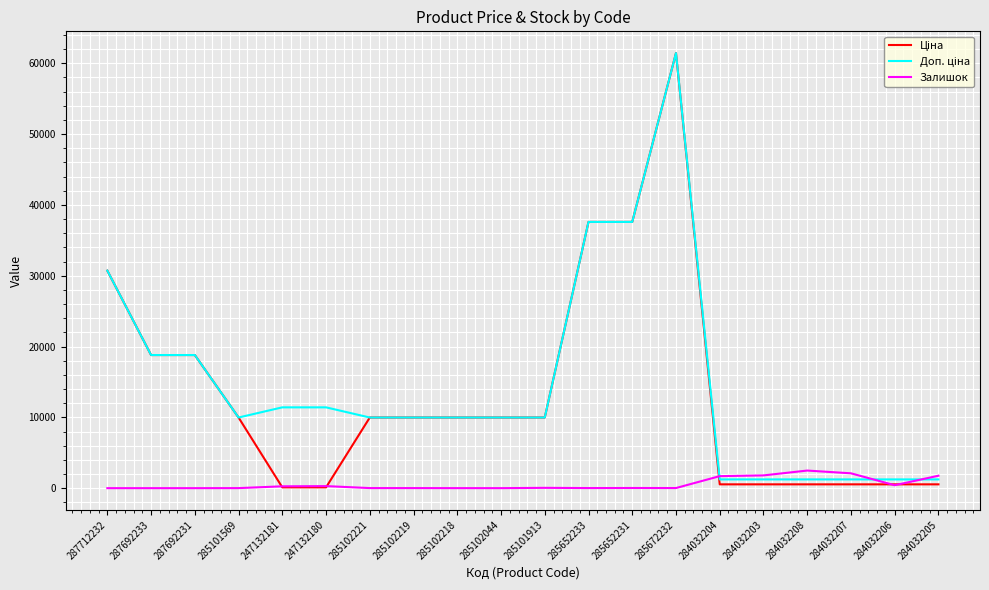

At which label does Залишок first exceed 23?

247132181